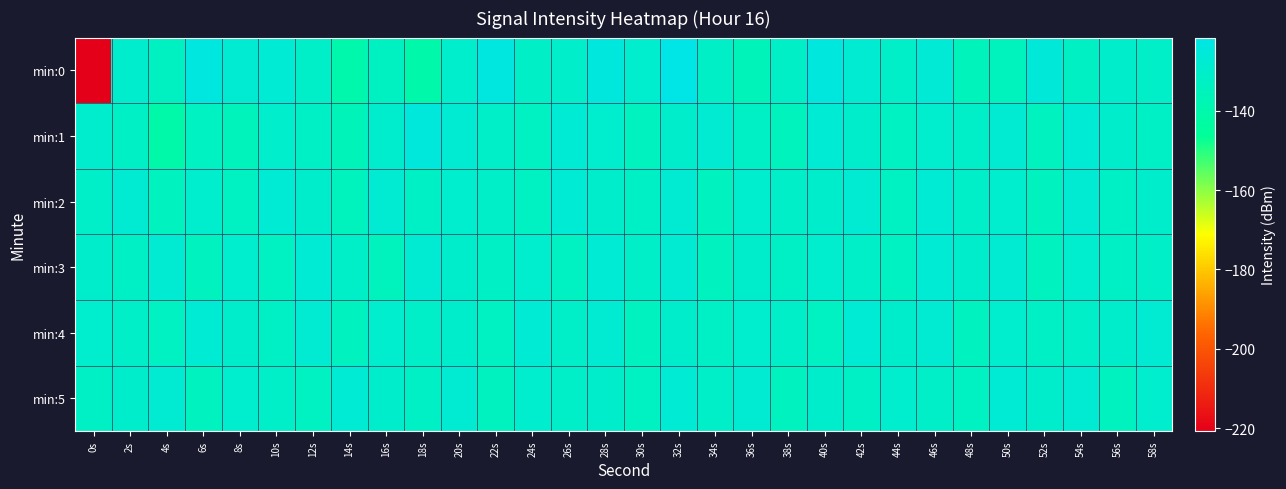

Reading left to right, what are all the values shown in this chart?

min:0: 0s=-220.8	2s=-129.6	4s=-133.4	6s=-123.3	8s=-128.0	10s=-127.6	12s=-131.0	14s=-140.1	16s=-133.3	18s=-140.3	20s=-130.2	22s=-123.3	24s=-131.6	26s=-130.5	28s=-124.0	30s=-128.9	32s=-121.5	34s=-131.6	36s=-136.2	38s=-131.5	40s=-124.0	42s=-128.1	44s=-130.9	46s=-126.8	48s=-135.7	50s=-134.3	52s=-126.1	54s=-132.4	56s=-129.9	58s=-130.9
min:1: 0s=-129.3	2s=-132.3	4s=-141.0	6s=-132.9	8s=-135.8	10s=-130.4	12s=-132.0	14s=-136.1	16s=-129.5	18s=-124.8	20s=-128.0	22s=-131.0	24s=-133.0	26s=-127.0	28s=-129.0	30s=-134.0	32s=-130.0	34s=-128.0	36s=-132.0	38s=-135.0	40s=-127.0	42s=-130.0	44s=-133.0	46s=-129.0	48s=-131.0	50s=-128.0	52s=-134.0	54s=-127.0	56s=-130.0	58s=-132.0
min:2: 0s=-131.0	2s=-128.0	4s=-134.0	6s=-129.0	8s=-133.0	10s=-127.0	12s=-130.0	14s=-135.0	16s=-128.0	18s=-132.0	20s=-129.0	22s=-131.0	24s=-133.0	26s=-127.0	28s=-130.0	30s=-132.0	32s=-128.0	34s=-134.0	36s=-129.0	38s=-131.0	40s=-130.0	42s=-128.0	44s=-133.0	46s=-127.0	48s=-131.0	50s=-129.0	52s=-134.0	54s=-128.0	56s=-132.0	58s=-130.0
min:3: 0s=-130.0	2s=-132.0	4s=-128.0	6s=-134.0	8s=-129.0	10s=-133.0	12s=-127.0	14s=-131.0	16s=-135.0	18s=-128.0	20s=-130.0	22s=-132.0	24s=-129.0	26s=-133.0	28s=-127.0	30s=-131.0	32s=-128.0	34s=-134.0	36s=-130.0	38s=-132.0	40s=-129.0	42s=-131.0	44s=-133.0	46s=-127.0	48s=-130.0	50s=-128.0	52s=-134.0	54s=-129.0	56s=-132.0	58s=-131.0
min:4: 0s=-129.0	2s=-131.0	4s=-133.0	6s=-127.0	8s=-130.0	10s=-132.0	12s=-128.0	14s=-134.0	16s=-129.0	18s=-131.0	20s=-130.0	22s=-133.0	24s=-127.0	26s=-131.0	28s=-128.0	30s=-134.0	32s=-130.0	34s=-132.0	36s=-129.0	38s=-131.0	40s=-133.0	42s=-127.0	44s=-130.0	46s=-128.0	48s=-134.0	50s=-129.0	52s=-132.0	54s=-131.0	56s=-130.0	58s=-128.0
min:5: 0s=-132.0	2s=-130.0	4s=-128.0	6s=-134.0	8s=-129.0	10s=-131.0	12s=-133.0	14s=-127.0	16s=-130.0	18s=-132.0	20s=-128.0	22s=-134.0	24s=-129.0	26s=-131.0	28s=-130.0	30s=-133.0	32s=-127.0	34s=-131.0	36s=-128.0	38s=-134.0	40s=-130.0	42s=-132.0	44s=-129.0	46s=-131.0	48s=-133.0	50s=-127.0	52s=-130.0	54s=-128.0	56s=-134.0	58s=-129.0